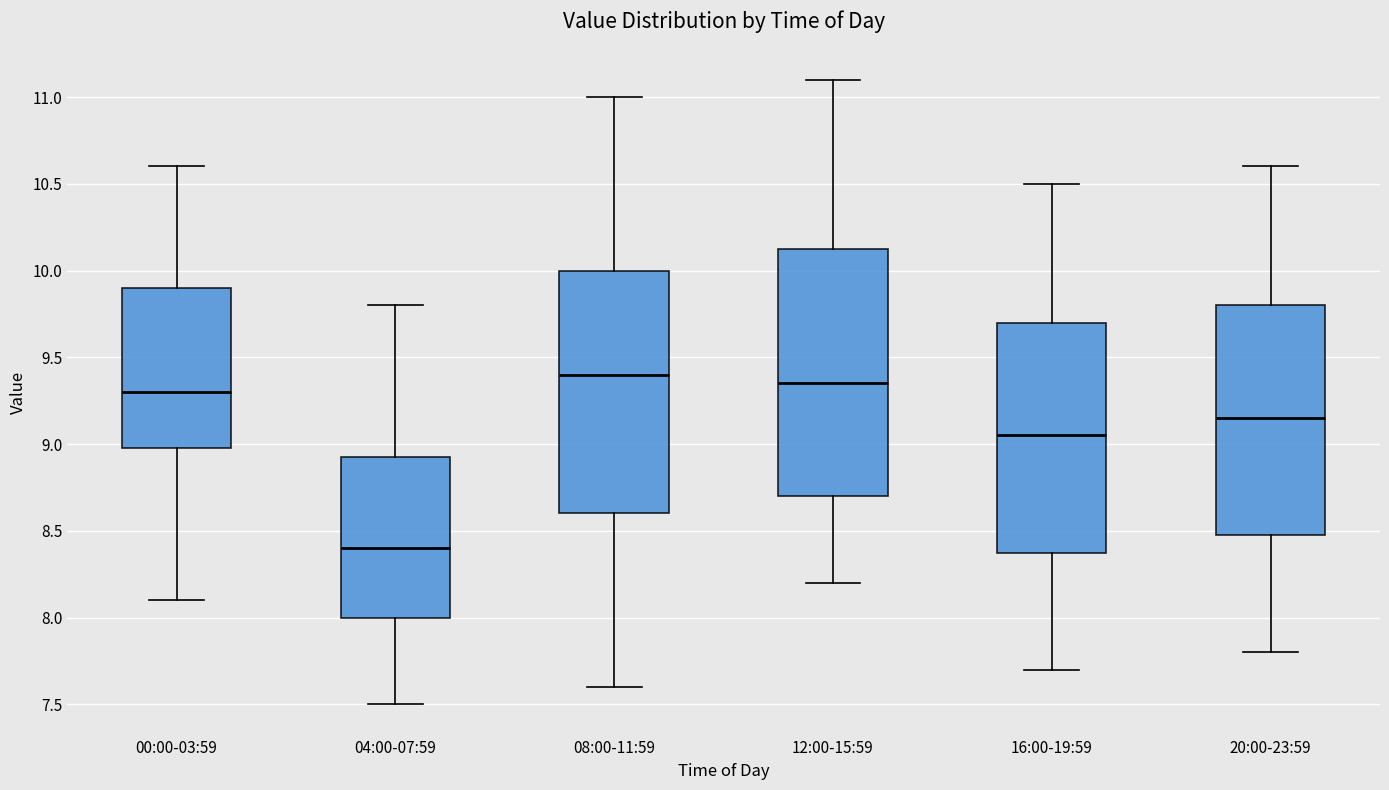

Reading left to right, transcribe this box plot: for each box, give where its median line is, the range the box spans, and where its two whiskers end, as read against the y-axis. The values are not printed on the chart, so give them approximately, as read against the axis.

00:00-03:59: median 9.30, box 9.00 to 9.90, whiskers 8.10 to 10.60
04:00-07:59: median 8.40, box 8.00 to 8.95, whiskers 7.50 to 9.80
08:00-11:59: median 9.40, box 8.60 to 10.00, whiskers 7.60 to 11.00
12:00-15:59: median 9.35, box 8.70 to 10.15, whiskers 8.20 to 11.10
16:00-19:59: median 9.05, box 8.40 to 9.70, whiskers 7.70 to 10.50
20:00-23:59: median 9.15, box 8.50 to 9.80, whiskers 7.80 to 10.60